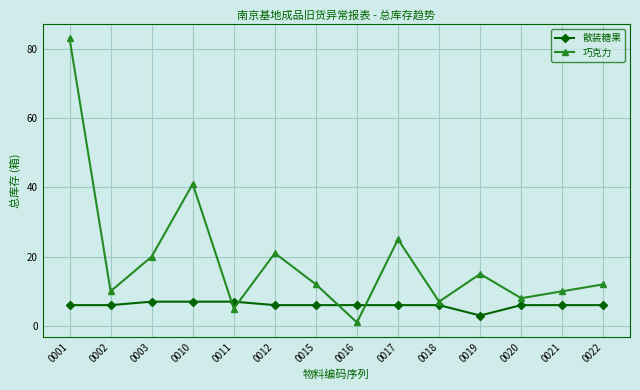

Where does the 巧克力 series first go above 12?

0001